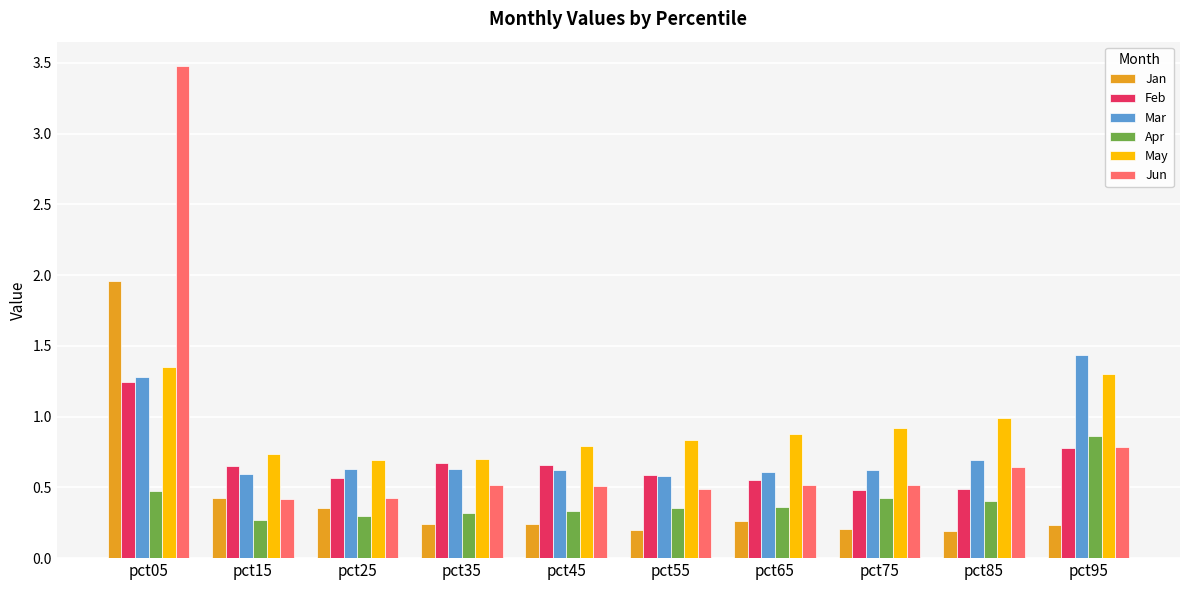

What is the greatest value displayed?

3.5